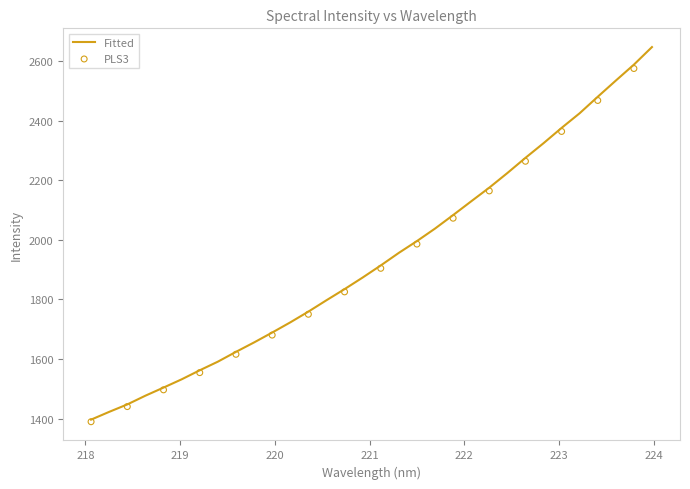

Which has a higher value, 221.3083 or 220.7354?

221.3083